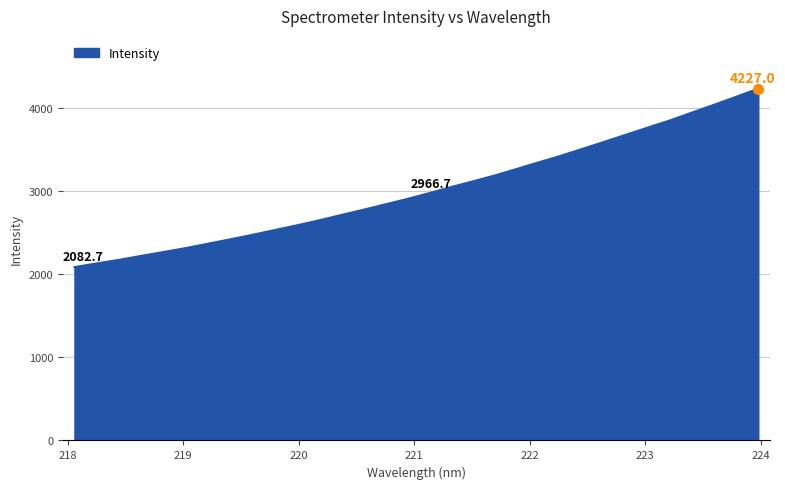

What is the difference between the maximum and minimum values?

2144.3